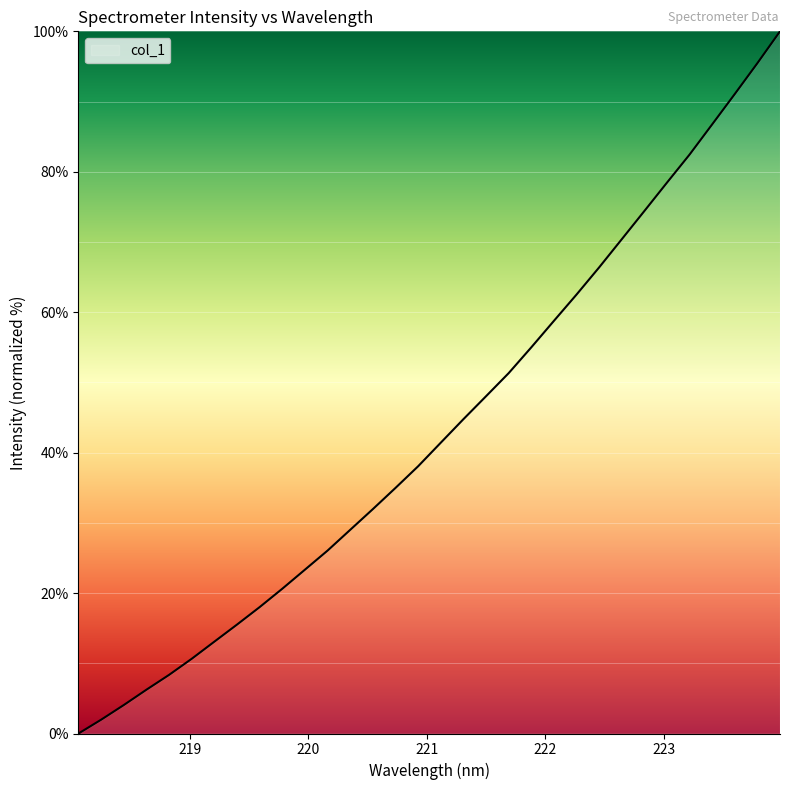

What is the maximum value shown in the chart?

100.0